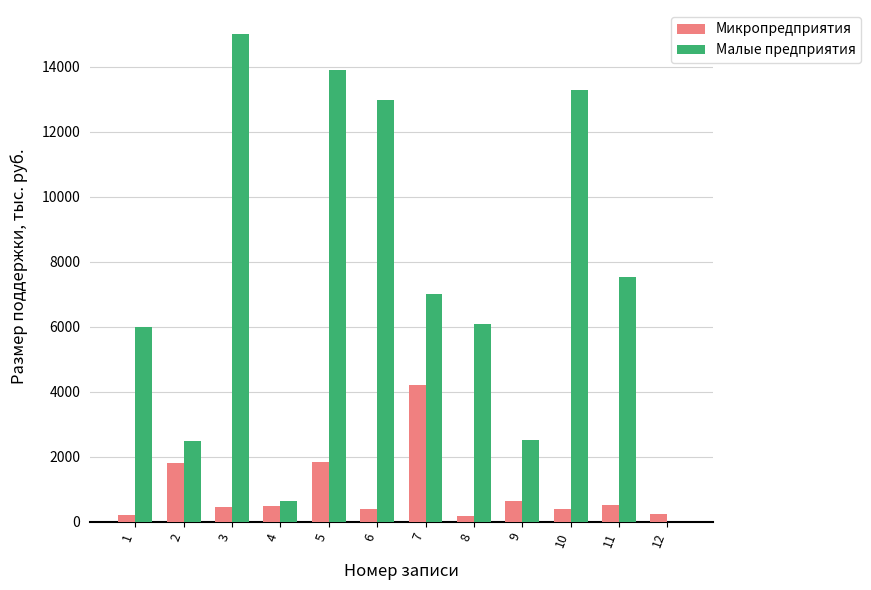

Between 7 and 10, which series saw the biggest shift?

Малые предприятия